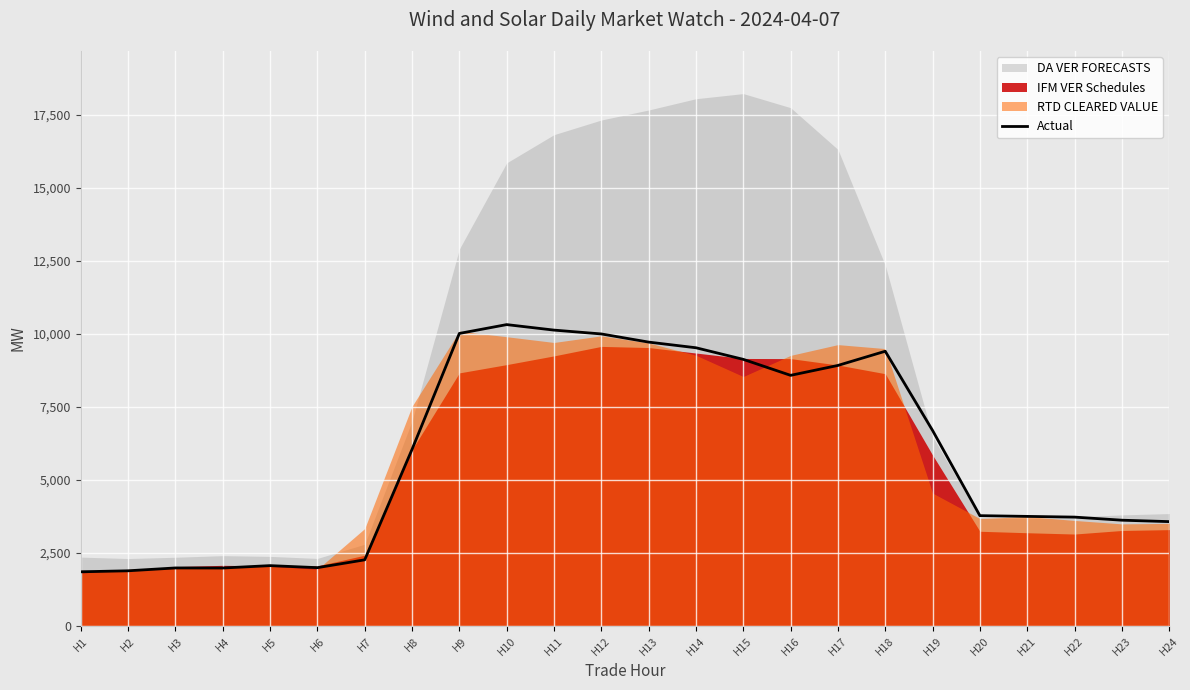

How many categories are shown in the chart?

24